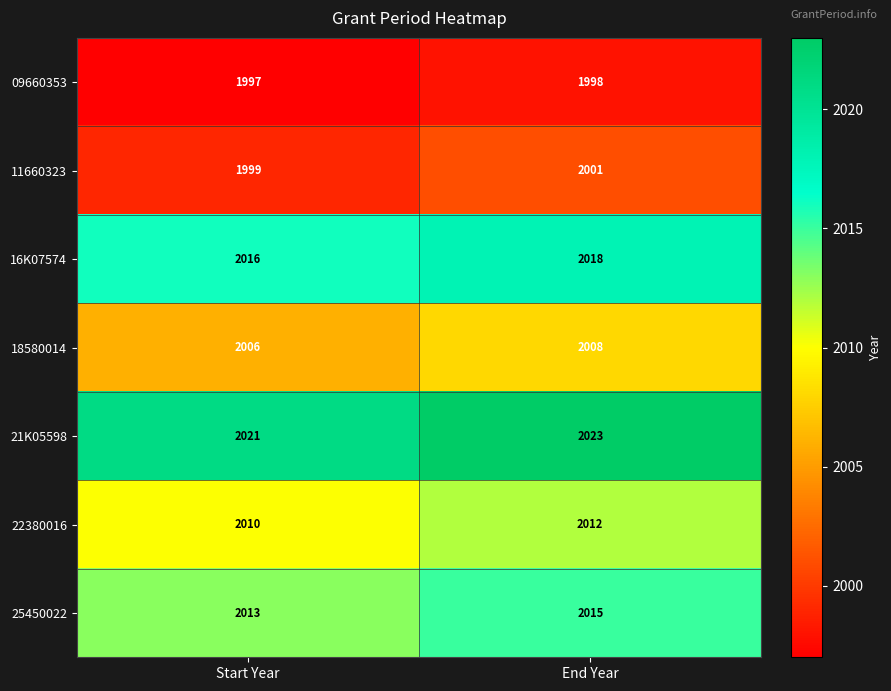

What is the greatest value displayed?

2023